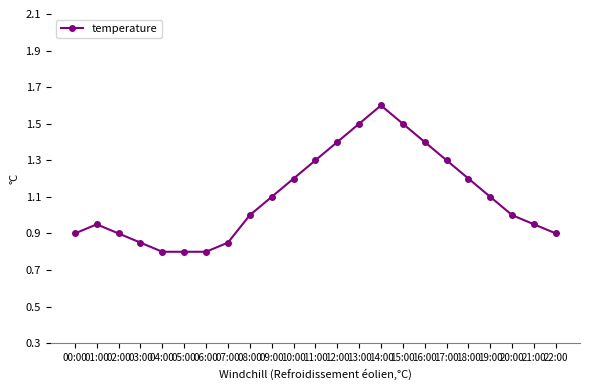

Which label corresponds to the largest value in the chart?

14:00